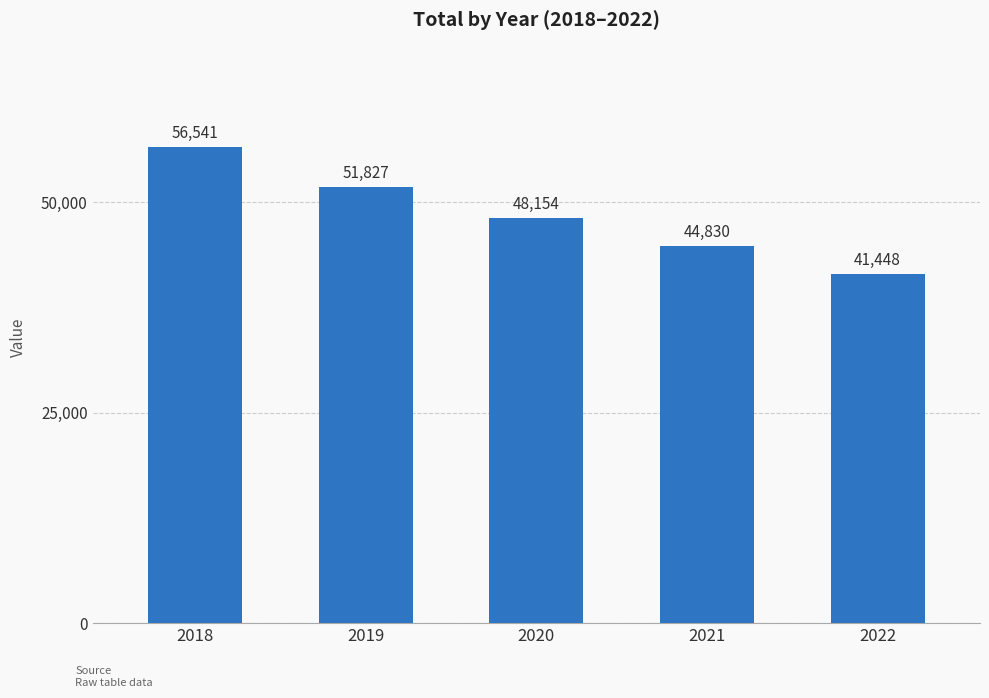

The value at 2020 is 48154. True or false?

True